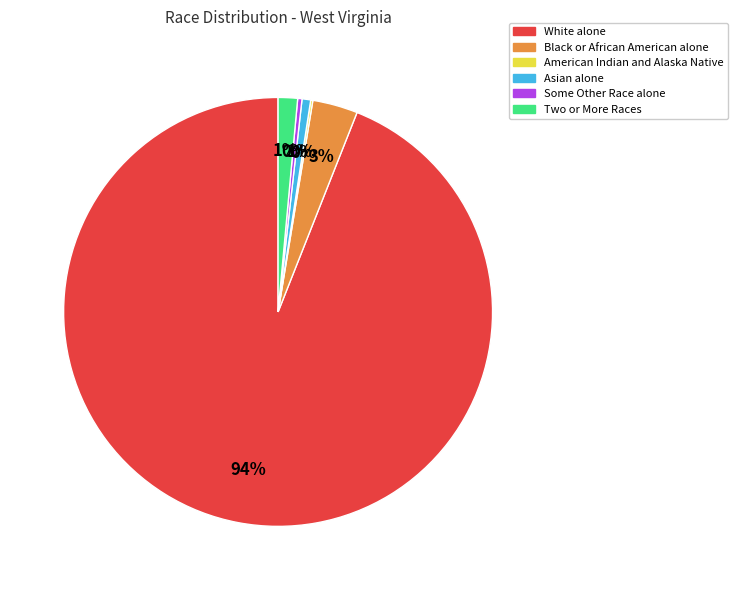

True or false: Two or More Races accounts for 1% of the total.

True